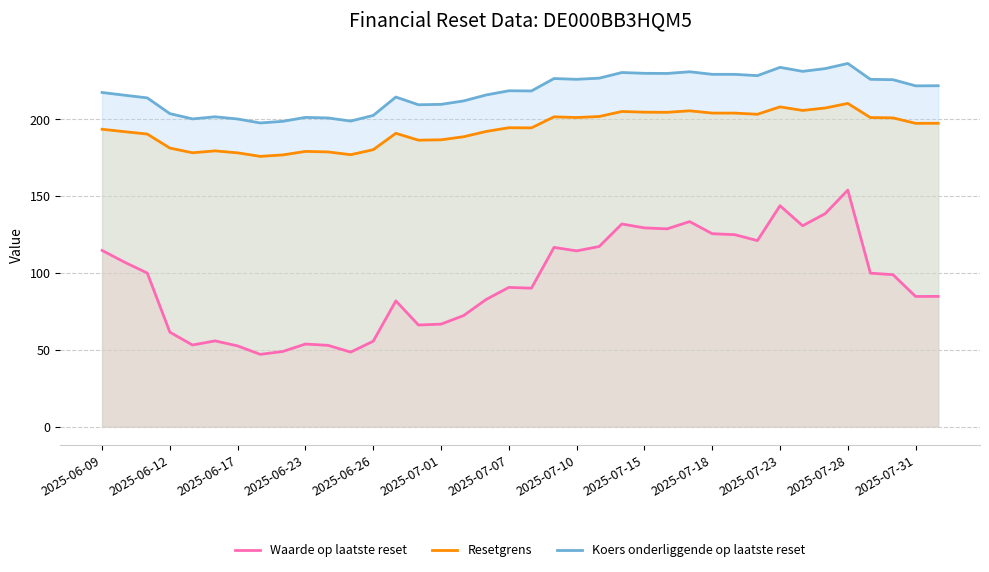

What is the sum of the Koers onderliggende op laatste reset values at 2025-06-12 and 2025-07-18?

433.1